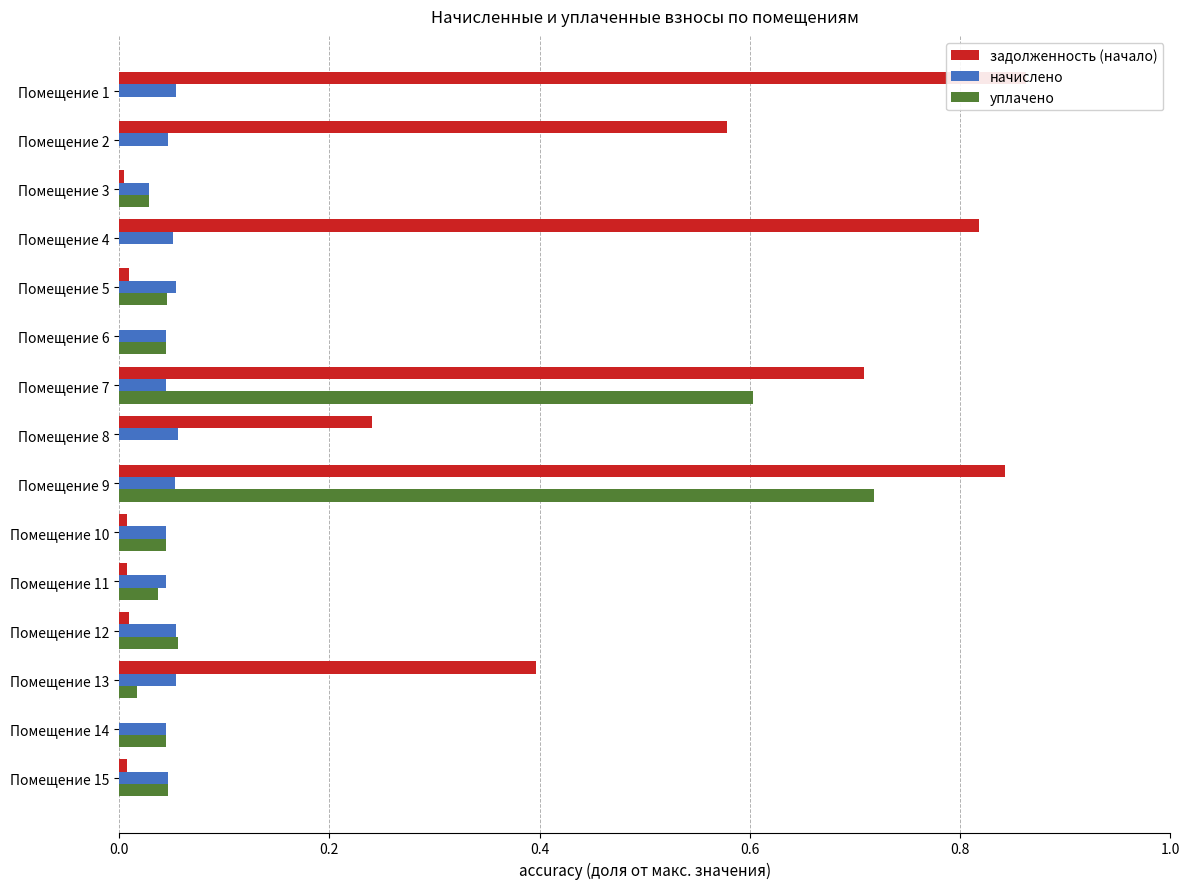

How many data points does each series have?

15